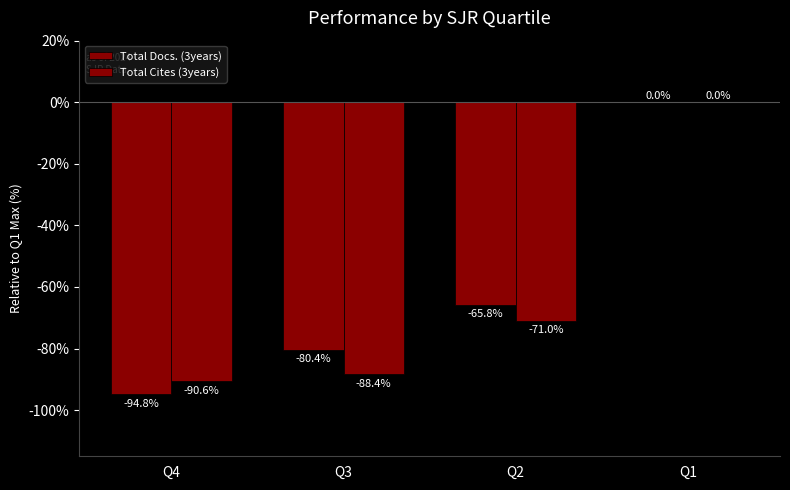

Are the bars horizontal?

No